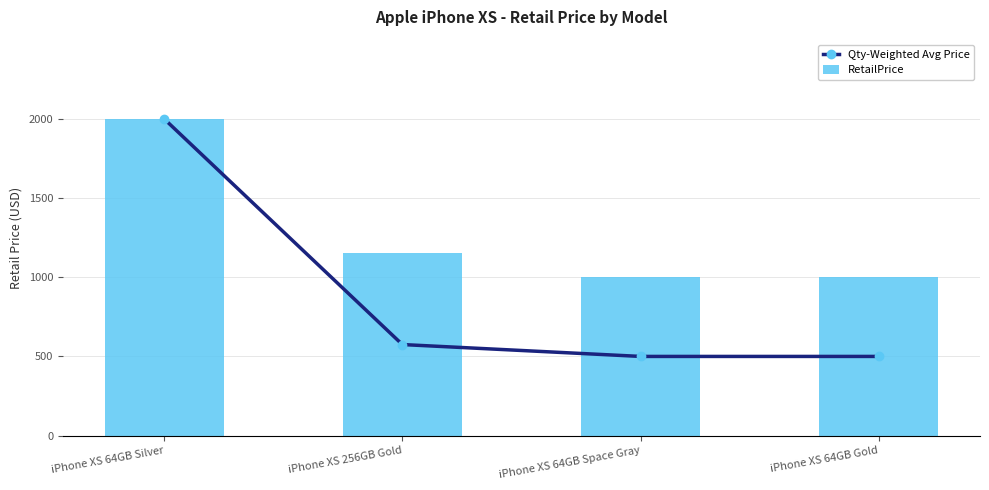

What is the label of the 1st bar from the left?

iPhone XS 64GB Silver